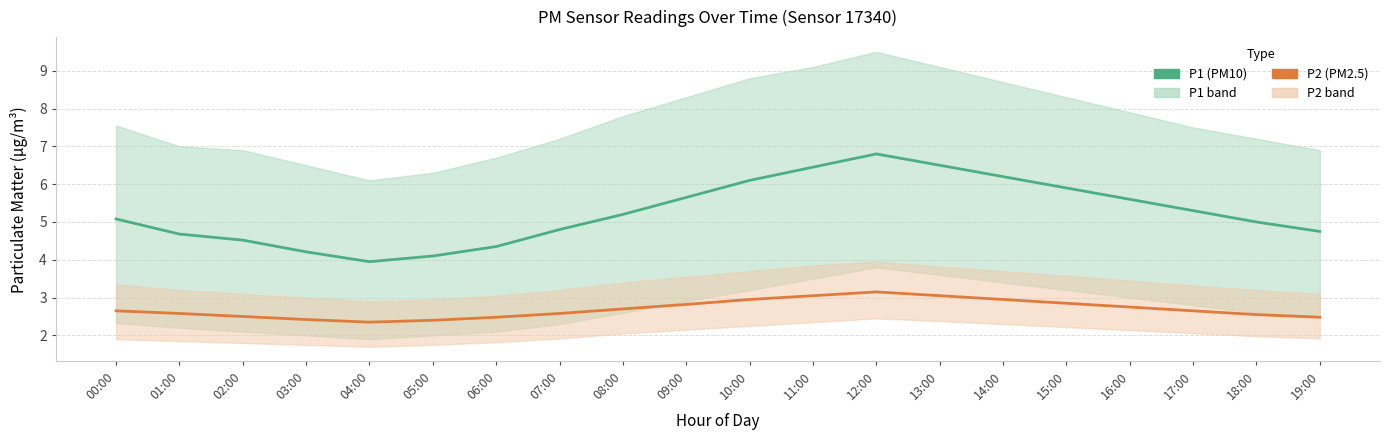

At how many categories does at least one series exceed 6?

5